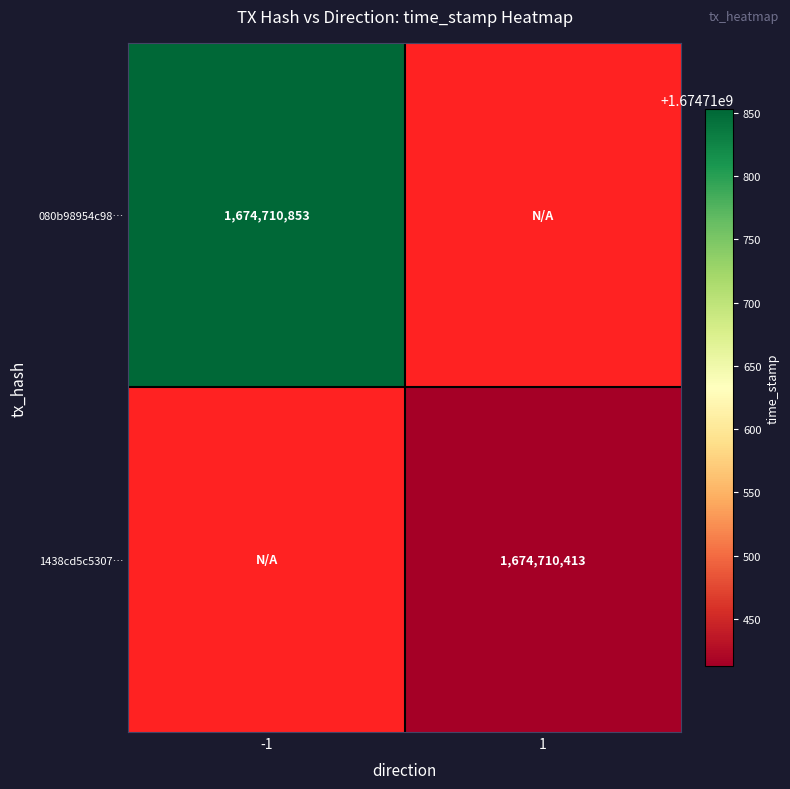

Reading left to right, list all the values displayed in this chart.

080b98954c98f322b6b6cd7a4bafa0c6ee8930f: 1674710853	0
1438cd5c5307247d750ffd3370503d67043d86f: 0	1674710413